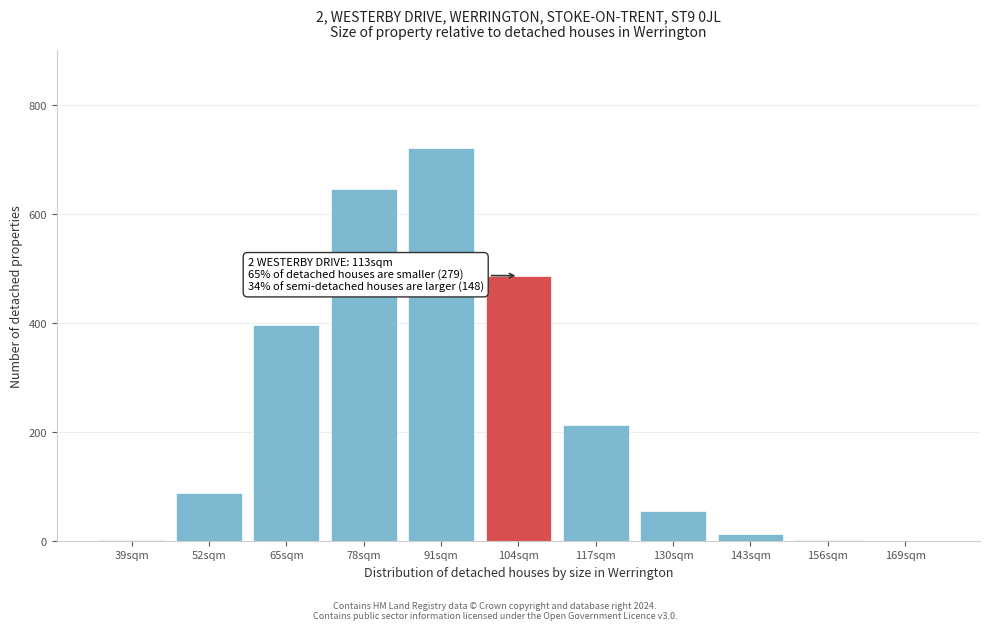

At which label is the value closest to 360?

65sqm